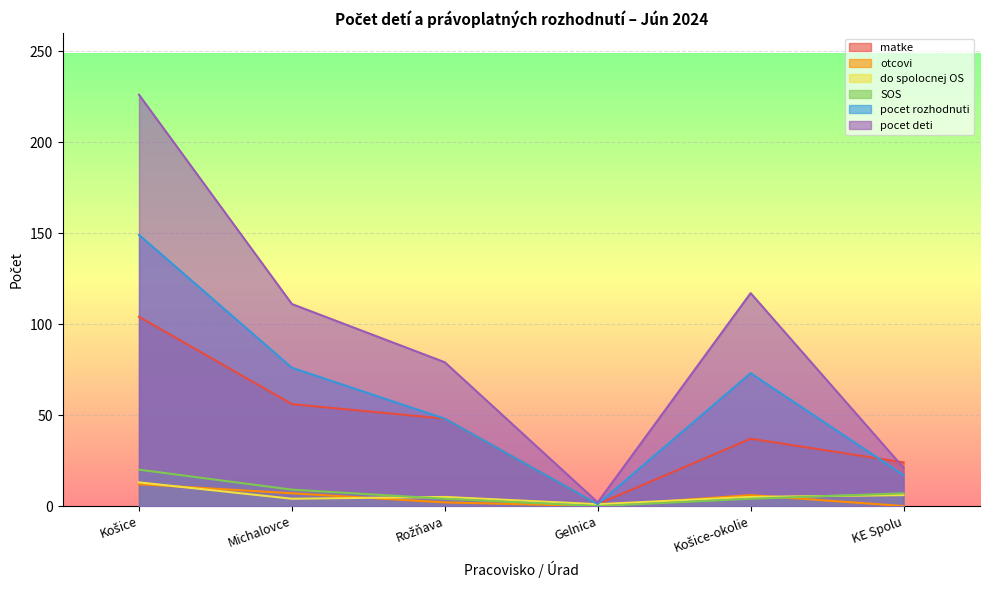

At which category is the sum across all series the highest?

Košice